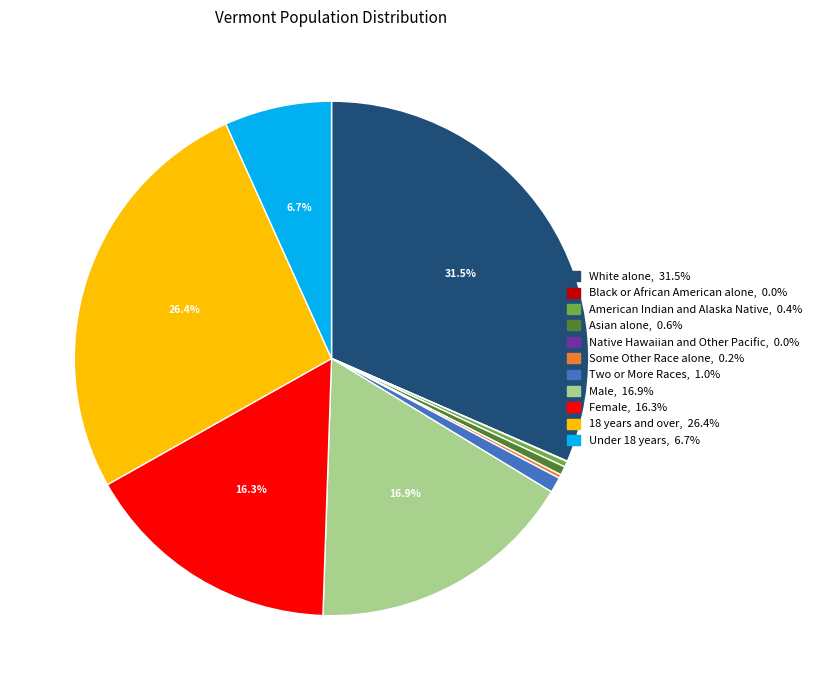

Does Asian alone account for over 50% of the chart?

No